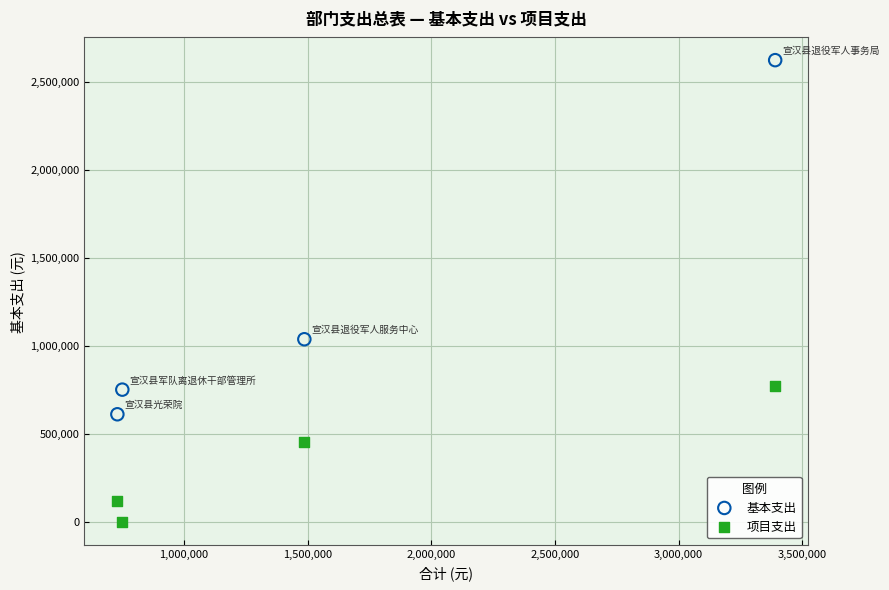

Across all data points, what is the range of Y values (max minus min)?

2621559